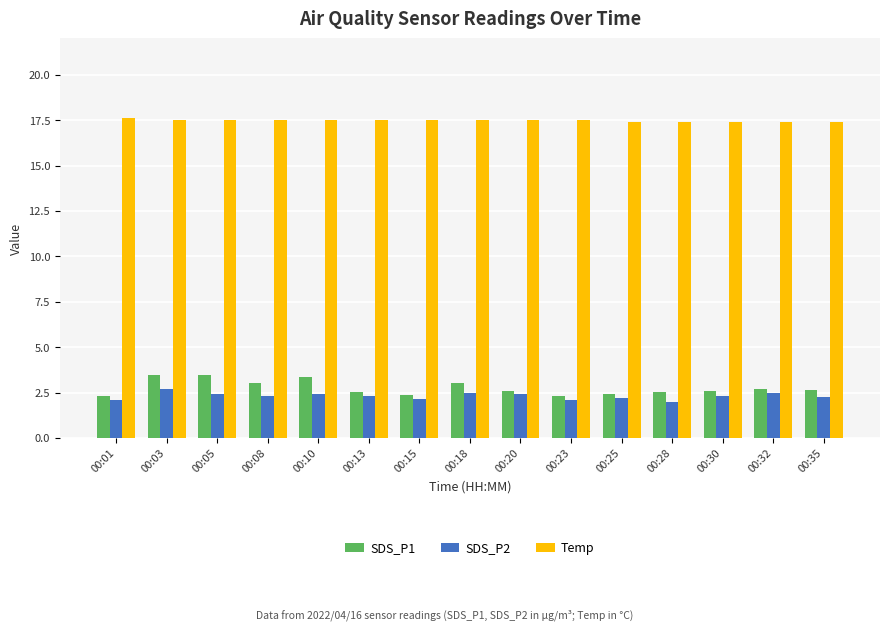

Is it true that Temp equals 17.4 at 00:25?

True